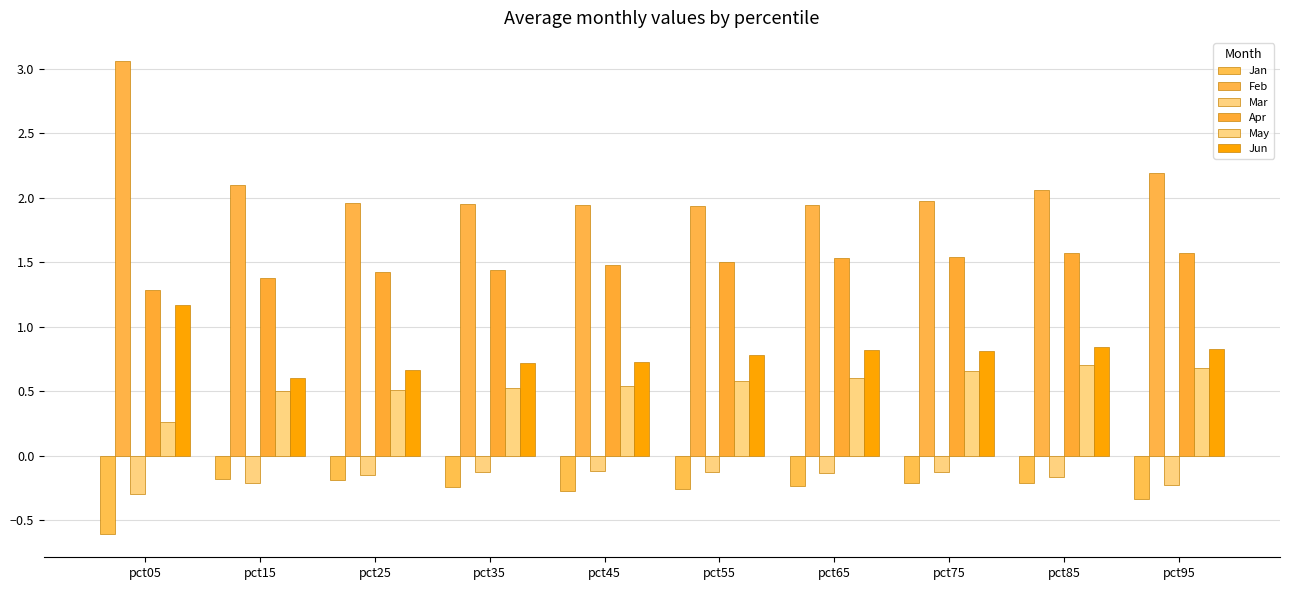

What is the smallest value displayed?

-0.6